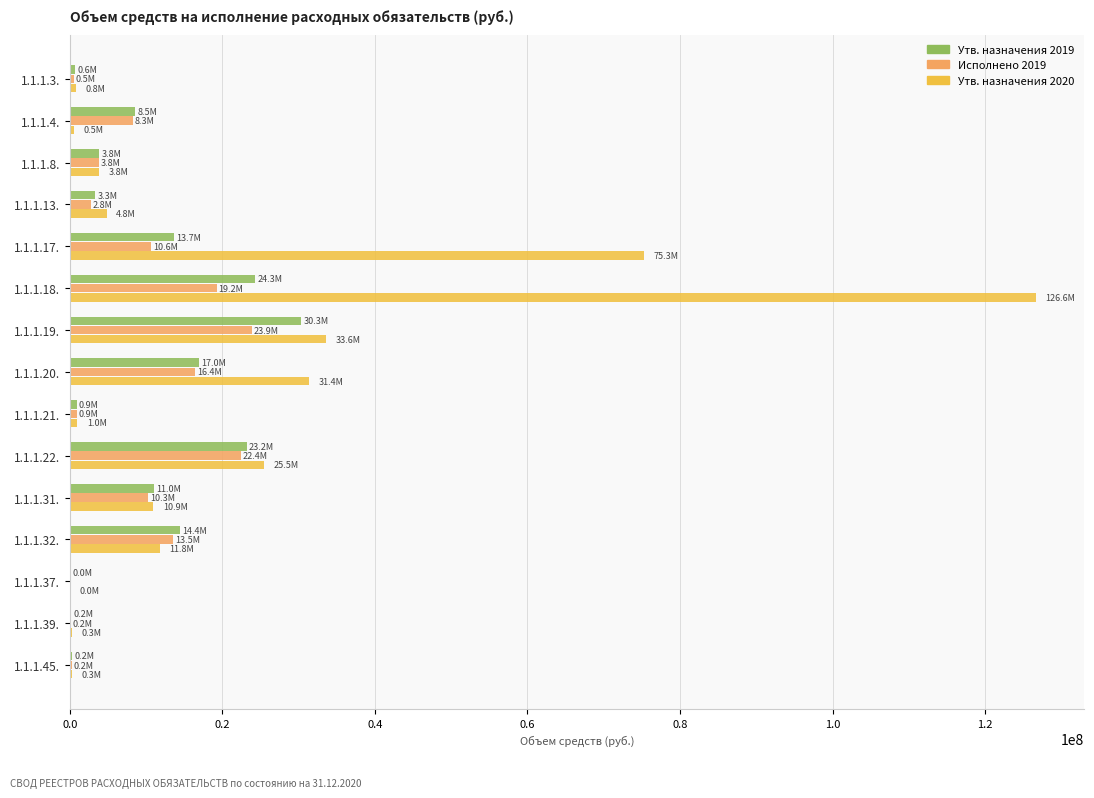

What is the average value of the Утв. назначения 2019 series?

10092741.6